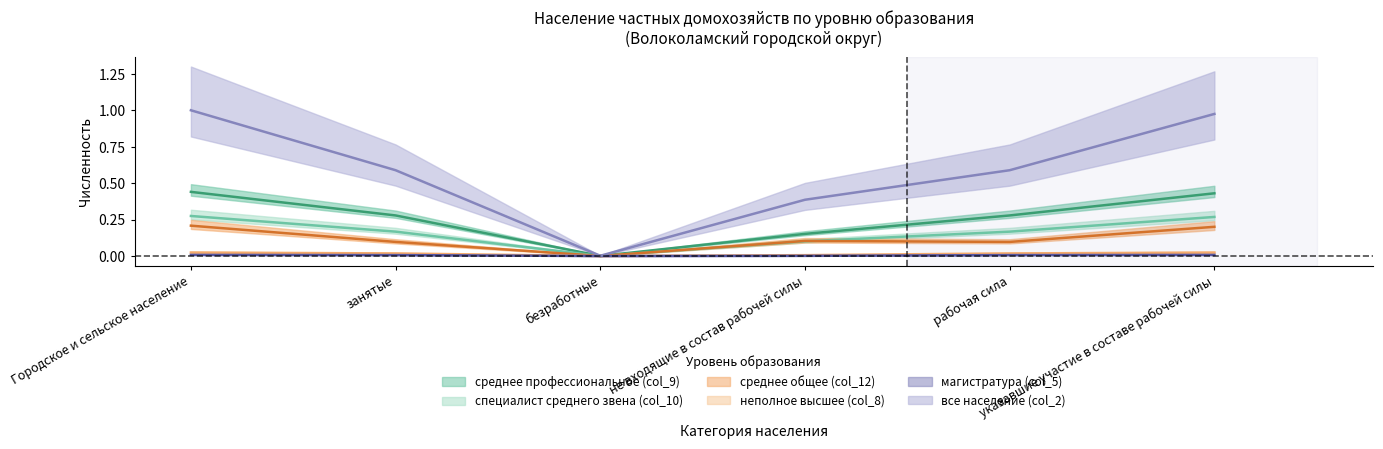

Count the number of categories in the chart.

6